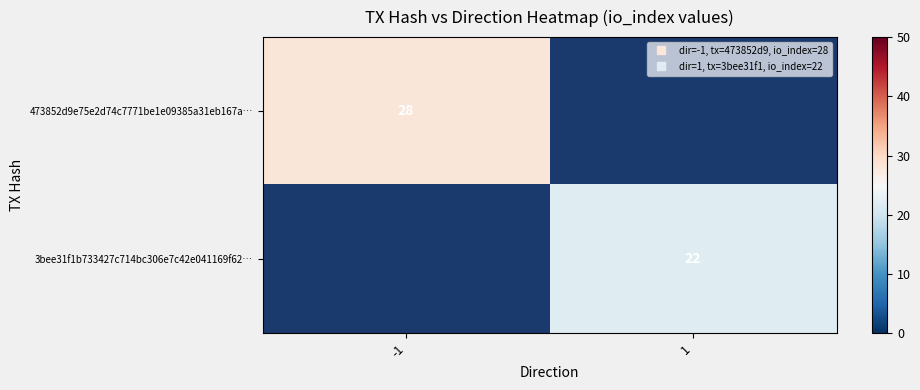

Between -1 and 1, which is larger?

1